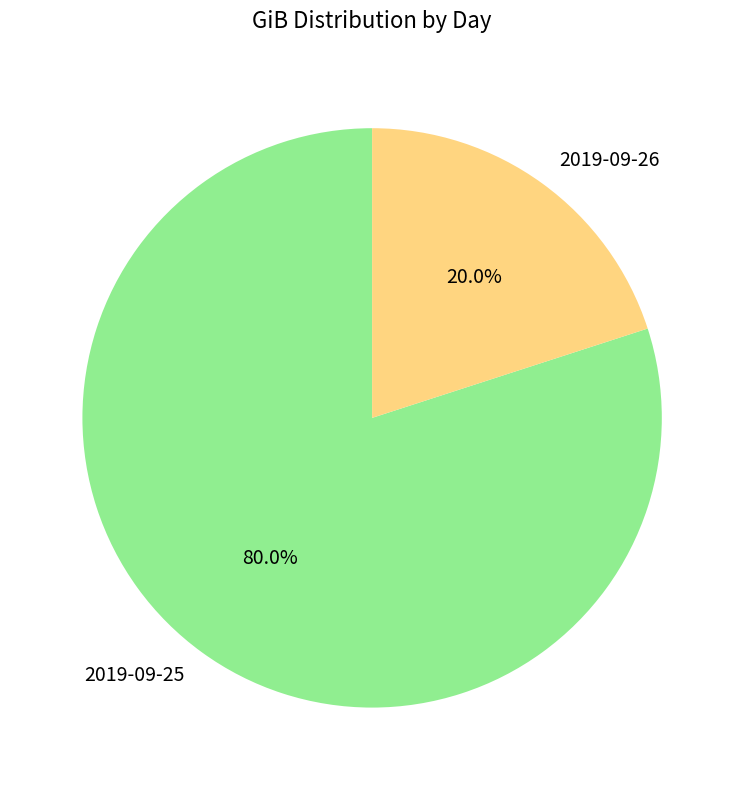

Count the number of slices in the pie.

2